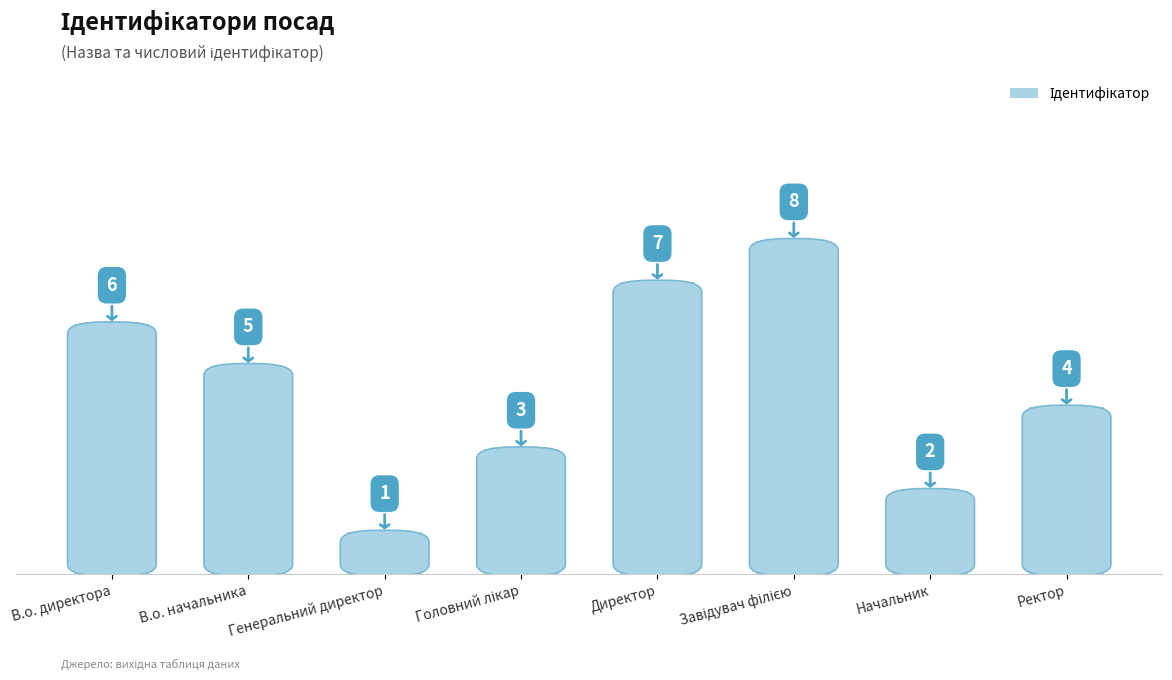

What is the minimum value shown in the chart?

1